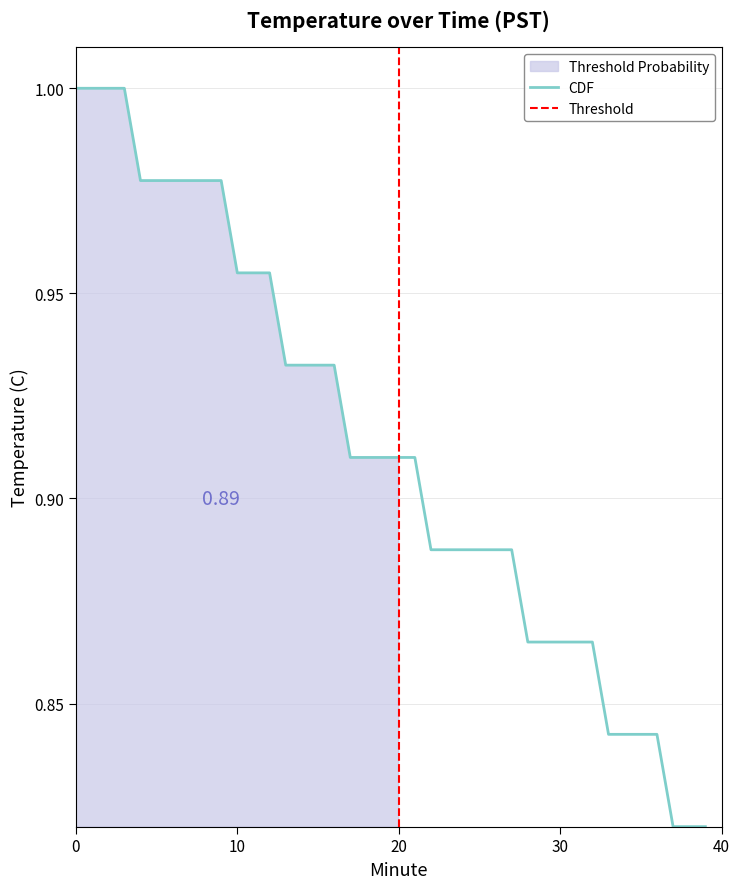

The value at 27 is 0.3. True or false?

False